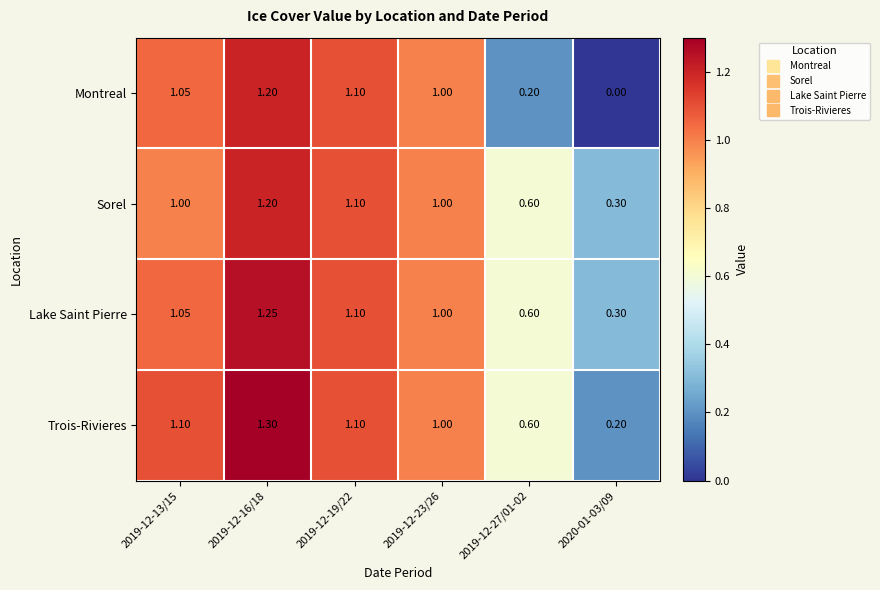

Which series has the widest spread of values?

Montreal